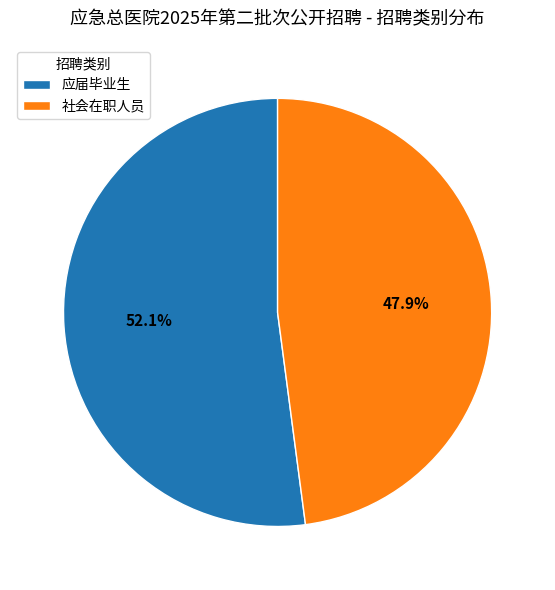

To the nearest percent, what is the combined percentage of 社会在职人员 and 应届毕业生?

100%